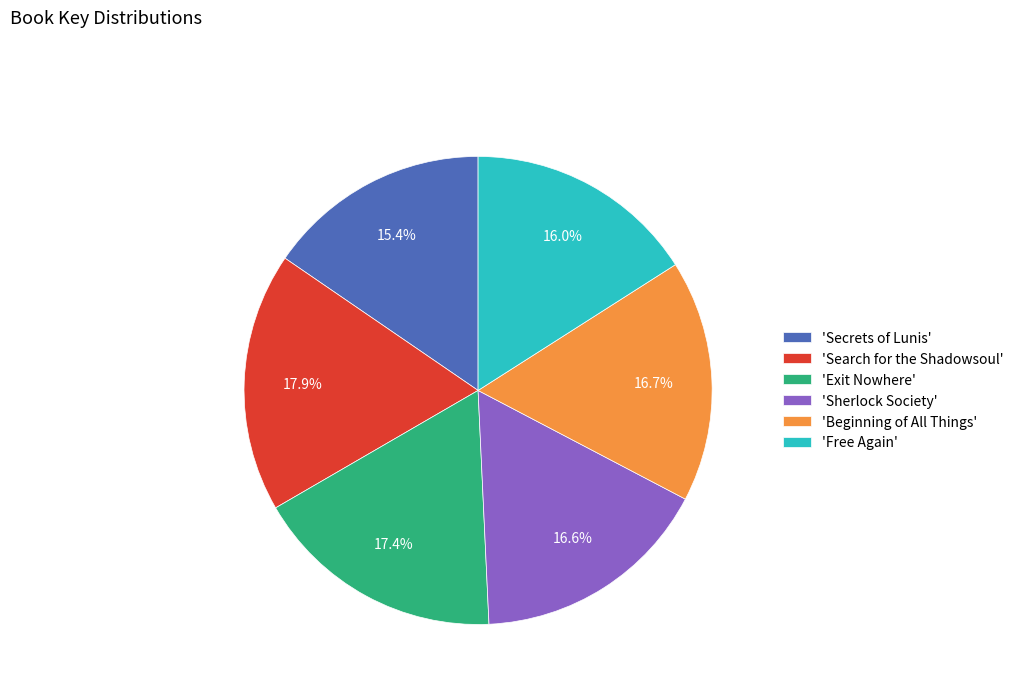

What is the largest slice in the pie chart?

'Search for the Shadowsoul'